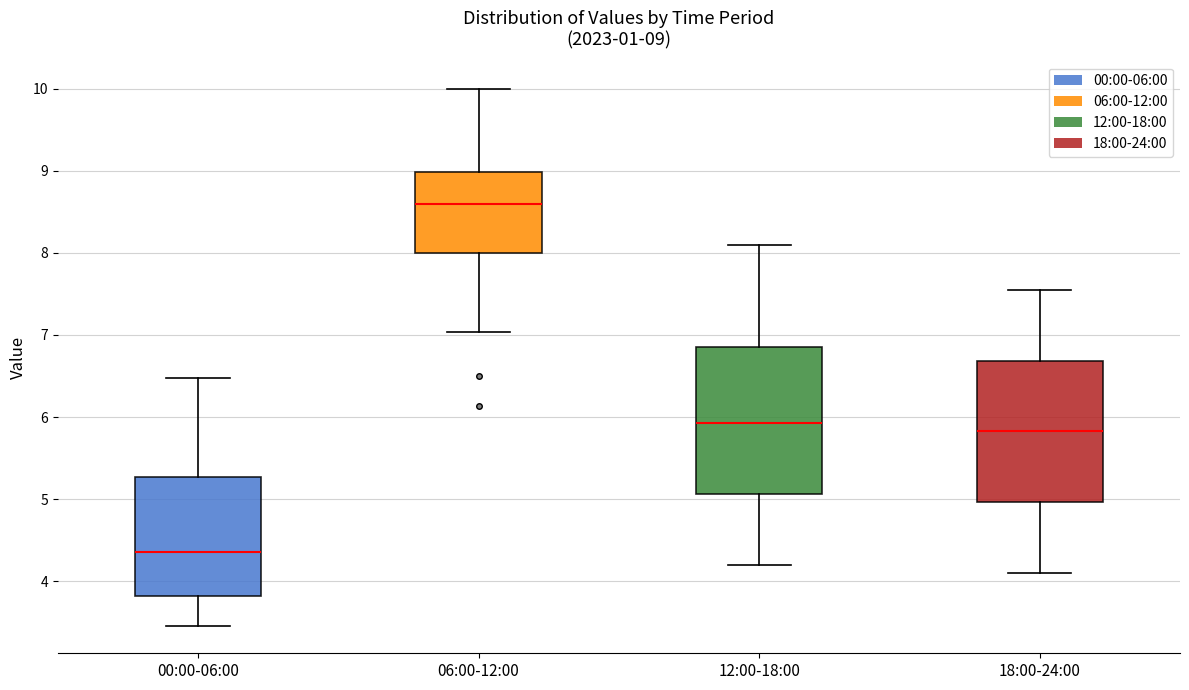

Which box's median line is the highest?

06:00-12:00